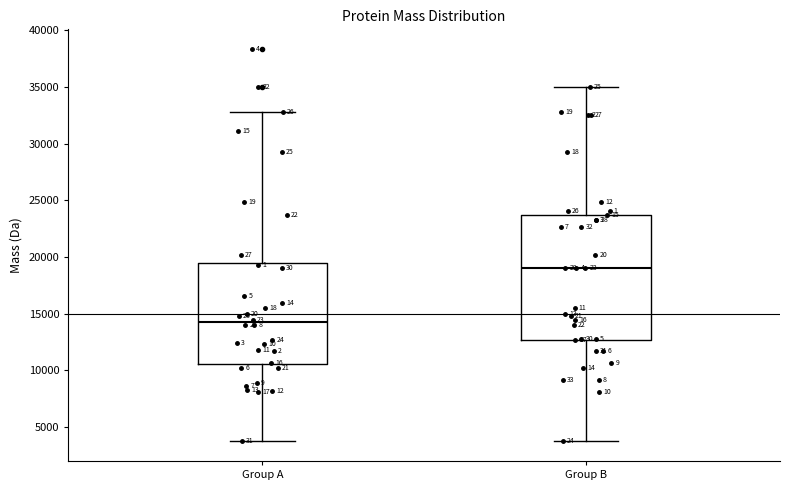

Which box is the tallest, from its lower edge to its upper edge?

Group B